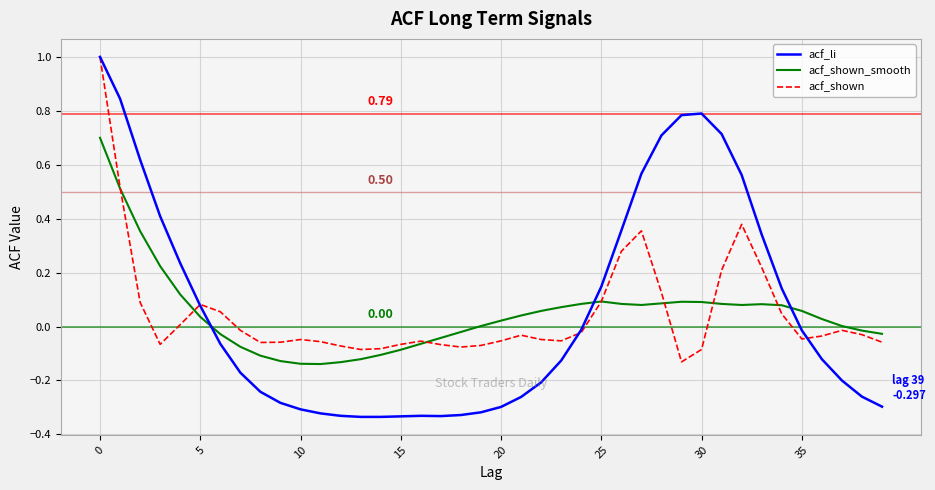

After their last crossing, which series has the higher values: acf_li or acf_shown_smooth?

acf_shown_smooth